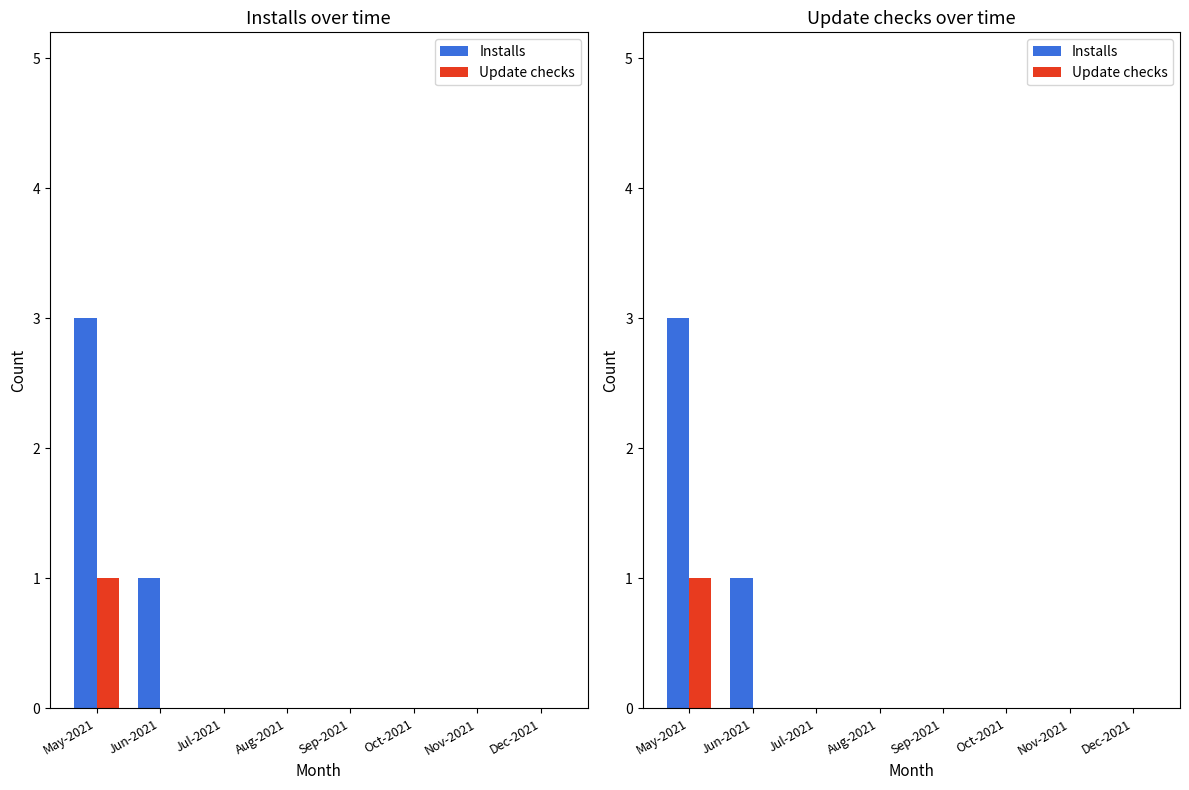

What position from the right is Jun-2021?

7